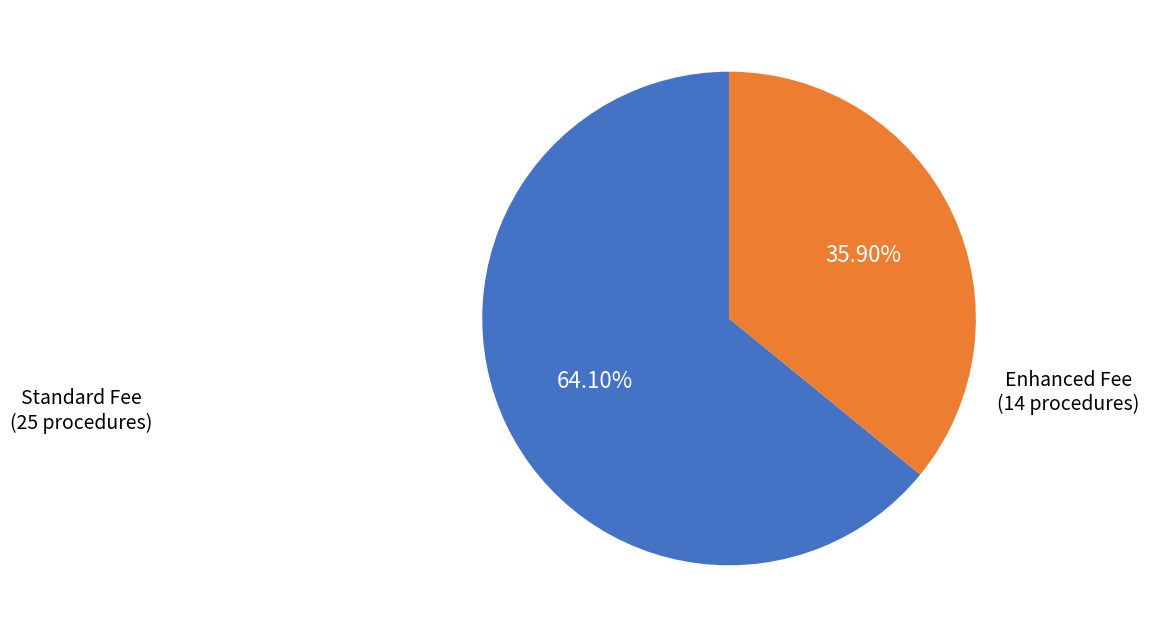

Does any single category account for the majority?

Yes